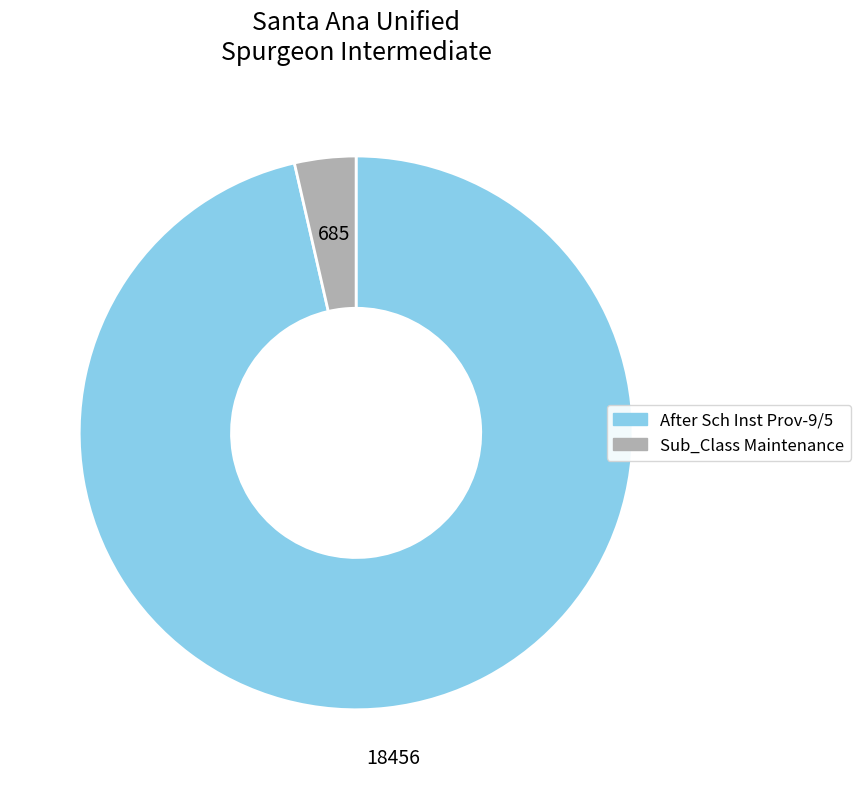

Rank the categories by value from highest to lowest.

After Sch Inst Prov-9/5, Sub_Class Maintenance